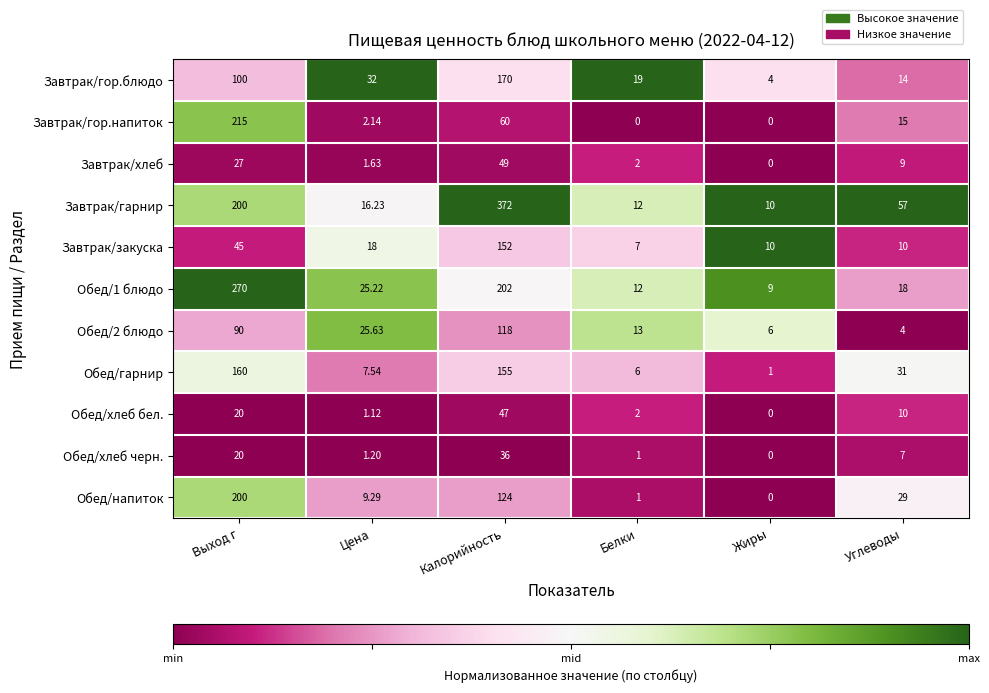

Between Жиры and Углеводы, which series saw the biggest shift?

Завтрак/гарнир